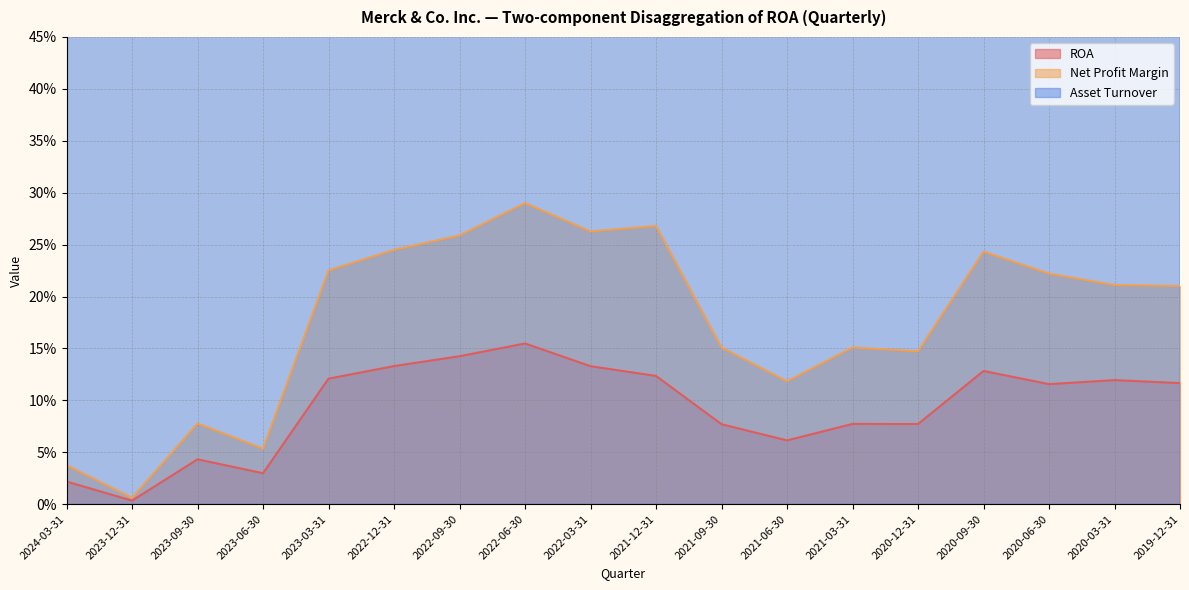

Does the chart display data point markers on the line(s)?

No